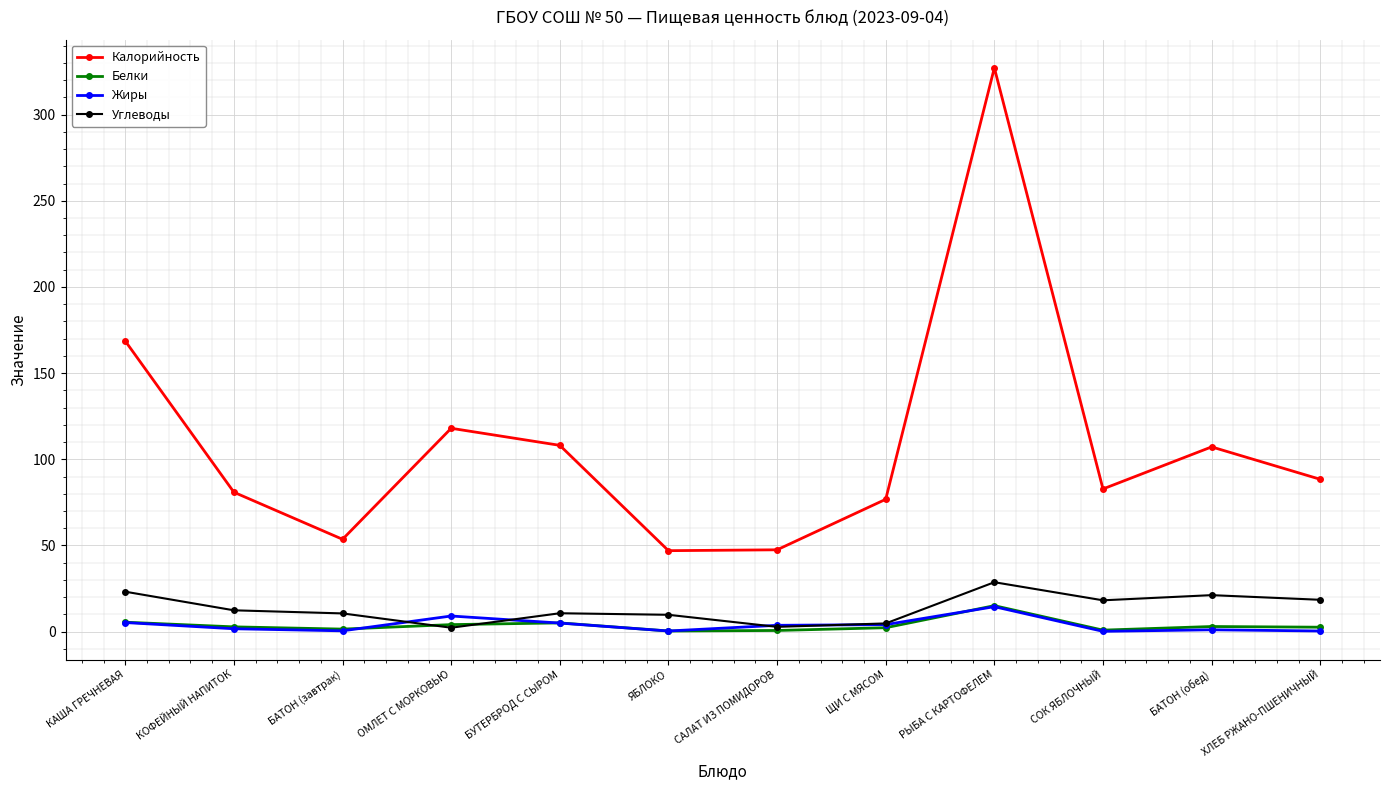

How many lines are shown in the chart?

4